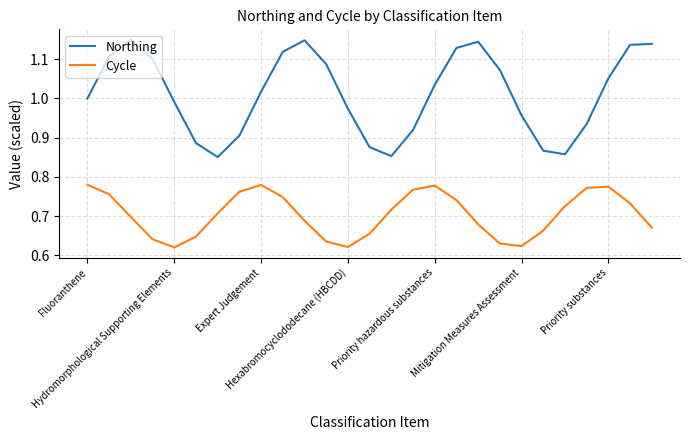

Which series has the largest range (max minus min)?

Northing